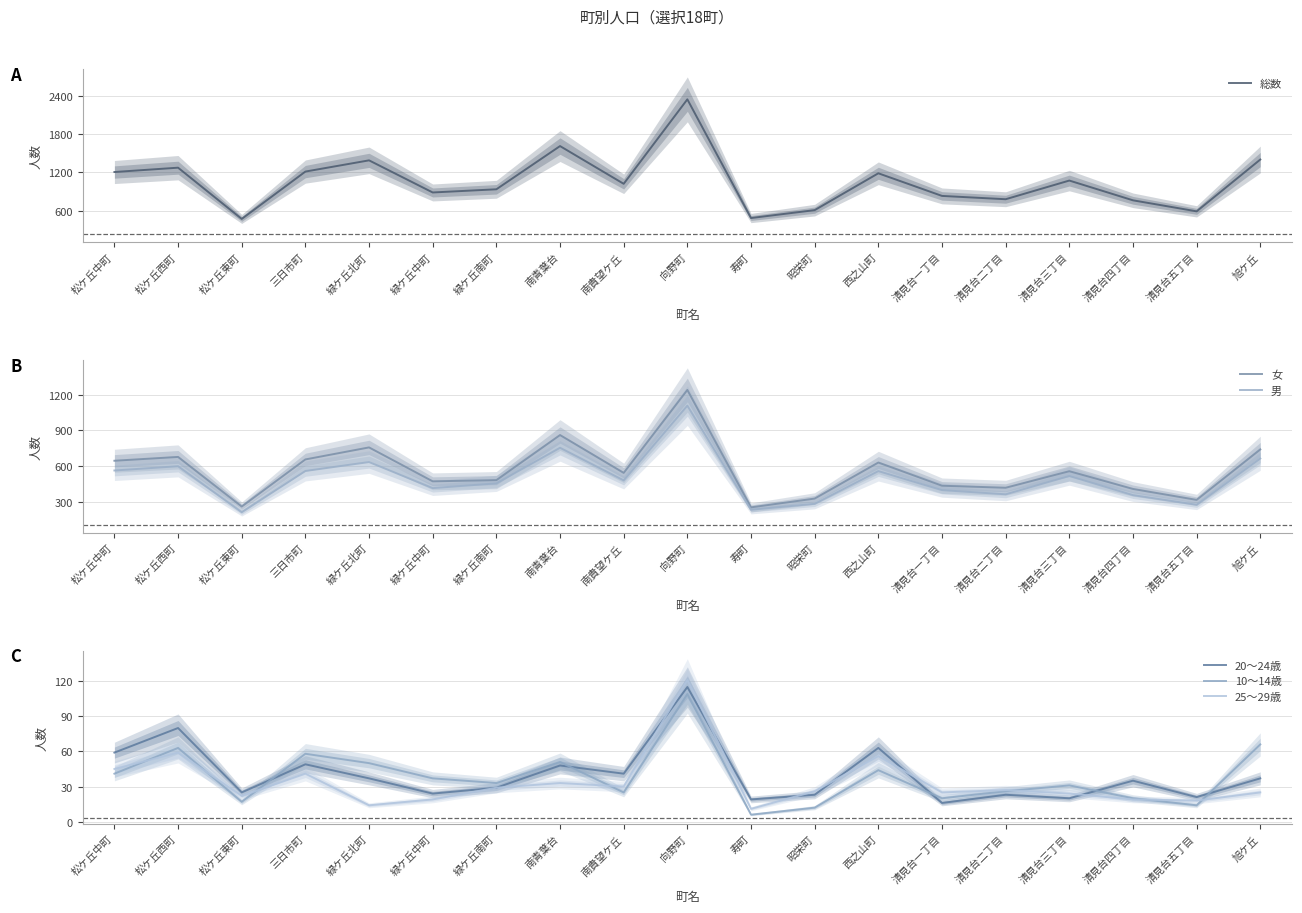

What is the sum of the 総数 values at 南青葉台 and 清見台三丁目?

2685